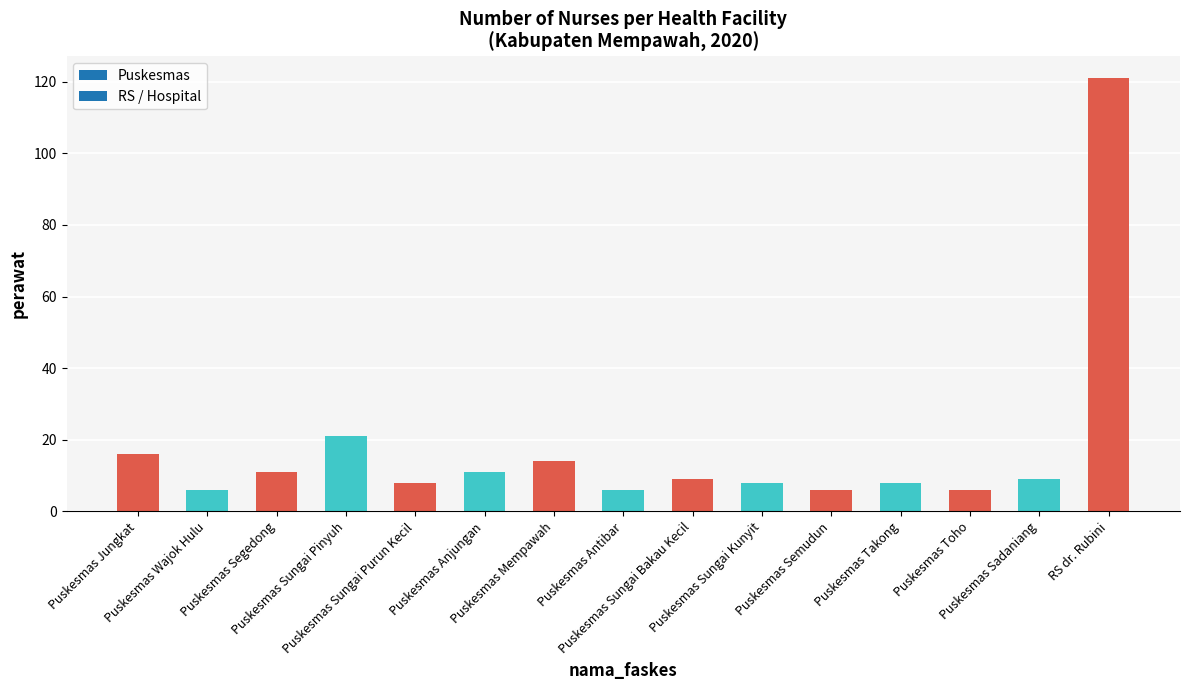

Where is the data nearest to the value 63?

Puskesmas Sungai Pinyuh